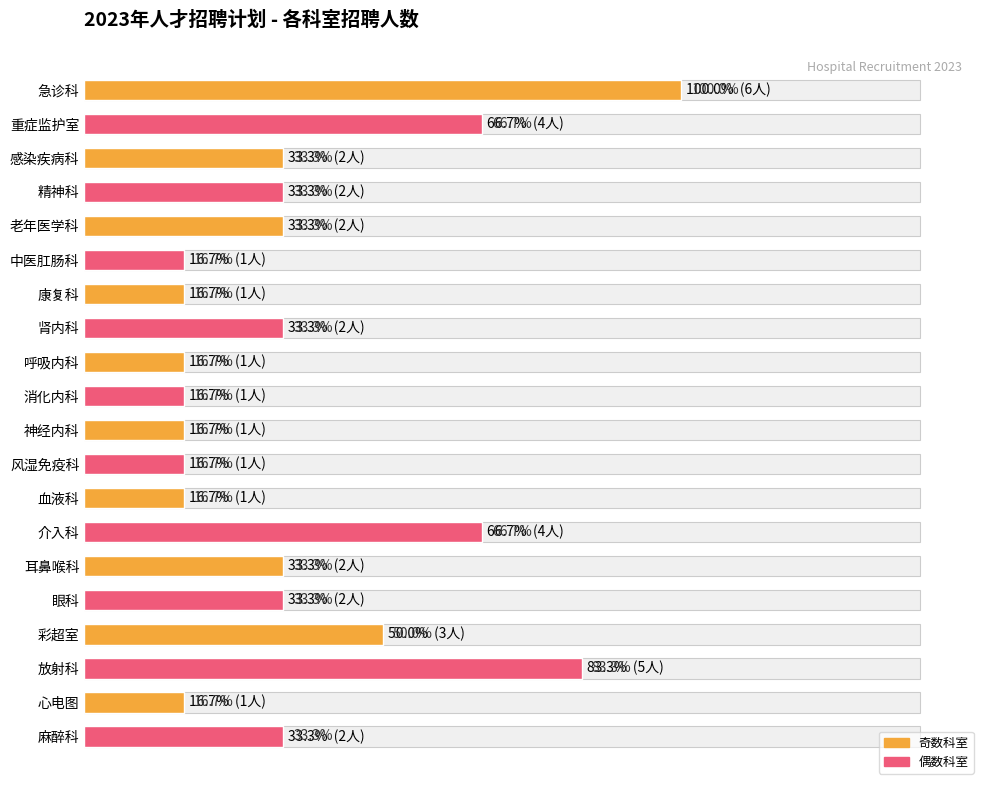

Rank the categories by value from highest to lowest.

急诊科, 放射科, 重症监护室, 介入科, 彩超室, 感染疾病科, 精神科, 老年医学科, 肾内科, 耳鼻喉科, 眼科, 麻醉科, 中医肛肠科, 康复科, 呼吸内科, 消化内科, 神经内科, 风湿免疫科, 血液科, 心电图